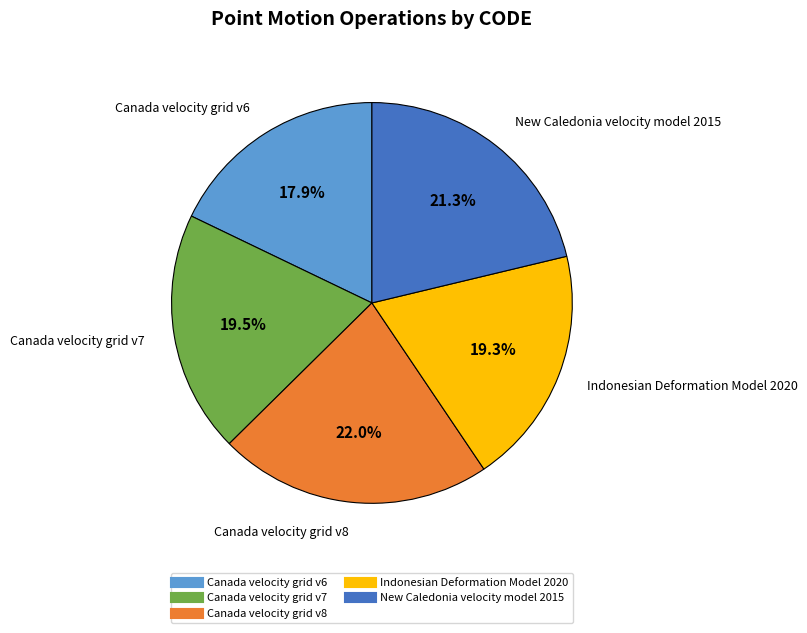

Approximately how many times larger is the value at New Caledonia velocity model 2015 compared to Canada velocity grid v8?

1.0